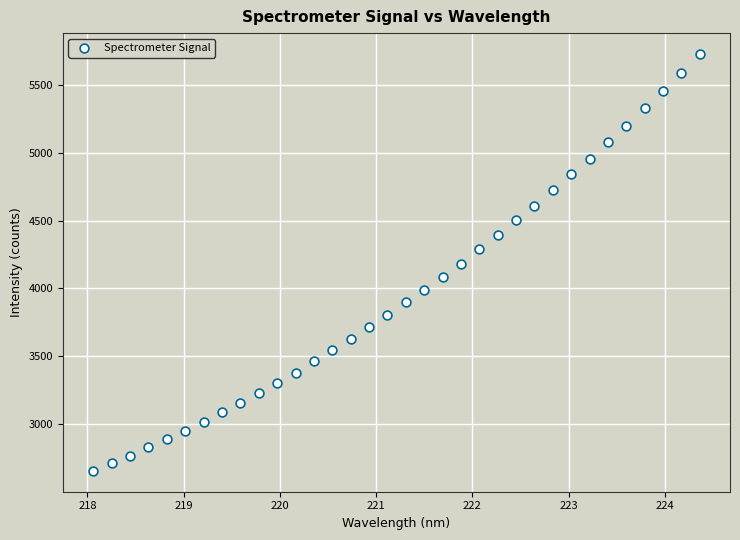

What is the range of X values (max minus min)?

6.3